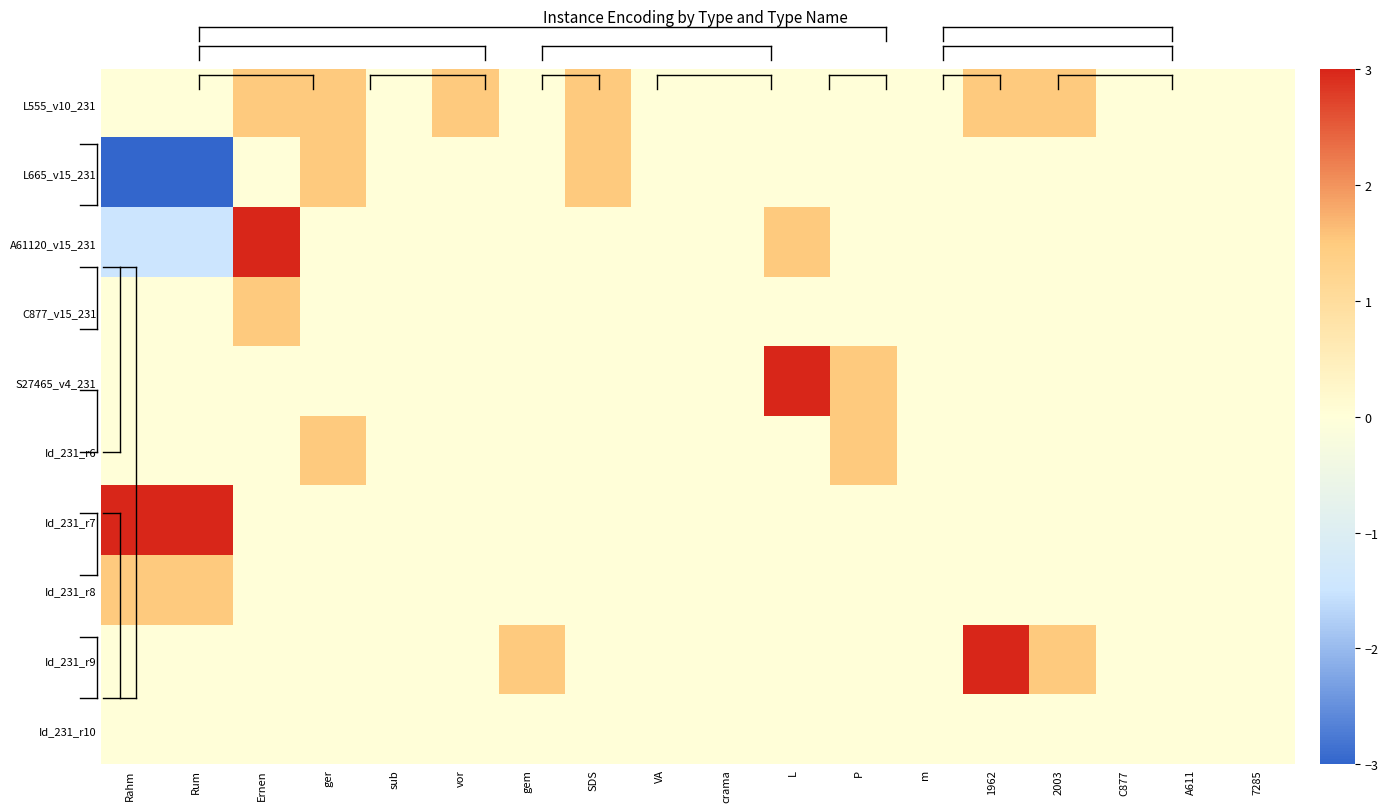

What is the minimum value shown in the chart?

-3.0